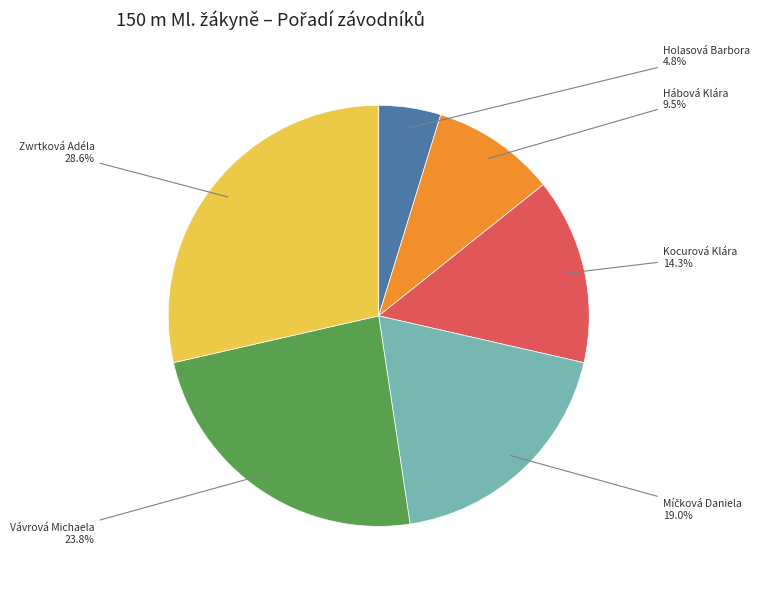

Does any single category account for the majority?

No